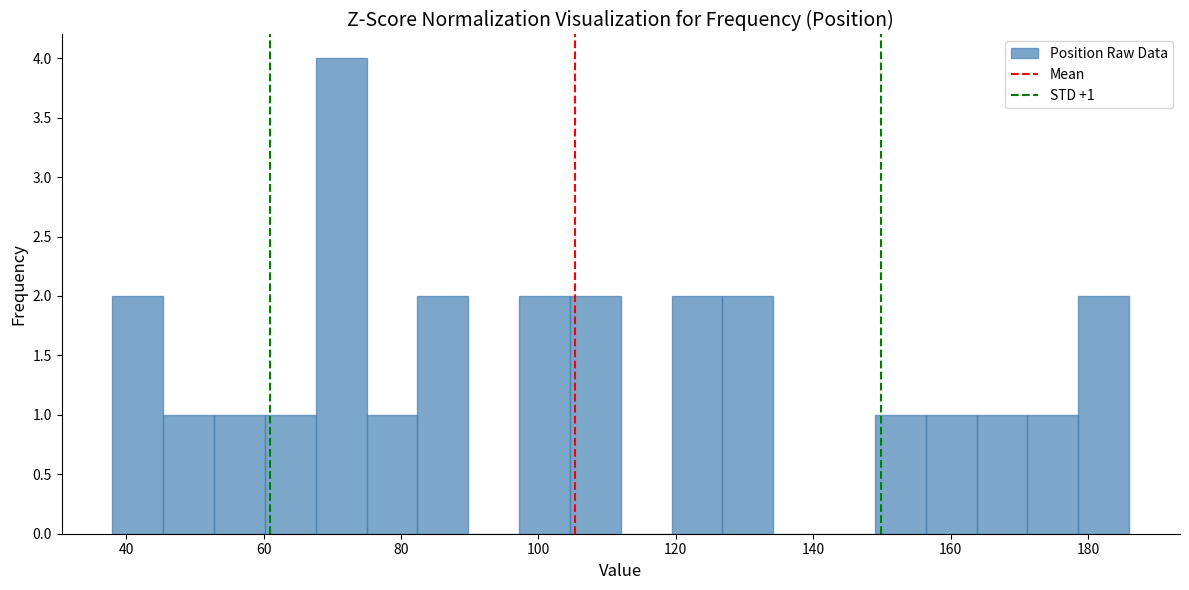

Around what value on the x-axis is the tallest bar? Give the approximate position of its centre, as read against the axis.

72